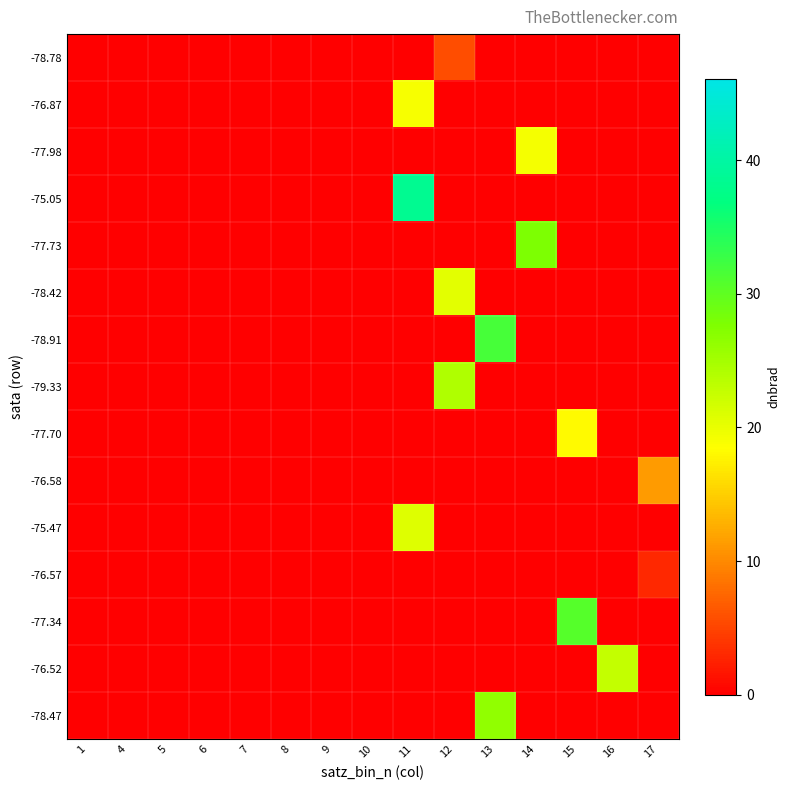

Which series has the largest total across all categories?

-75.05